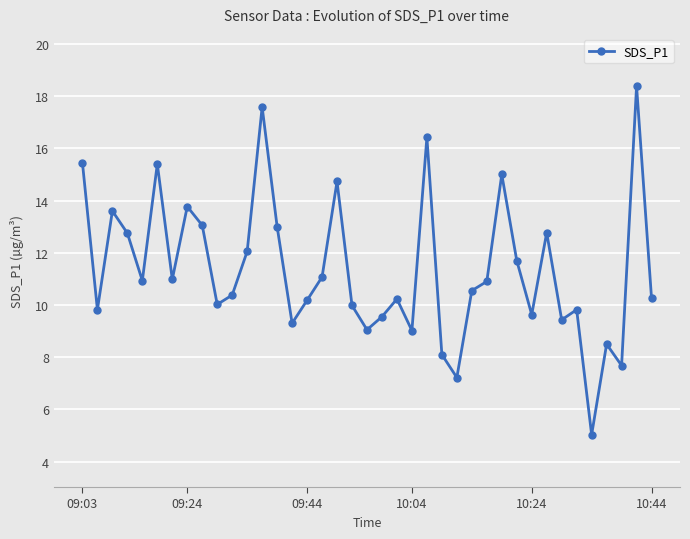

What is the minimum value shown in the chart?

5.0